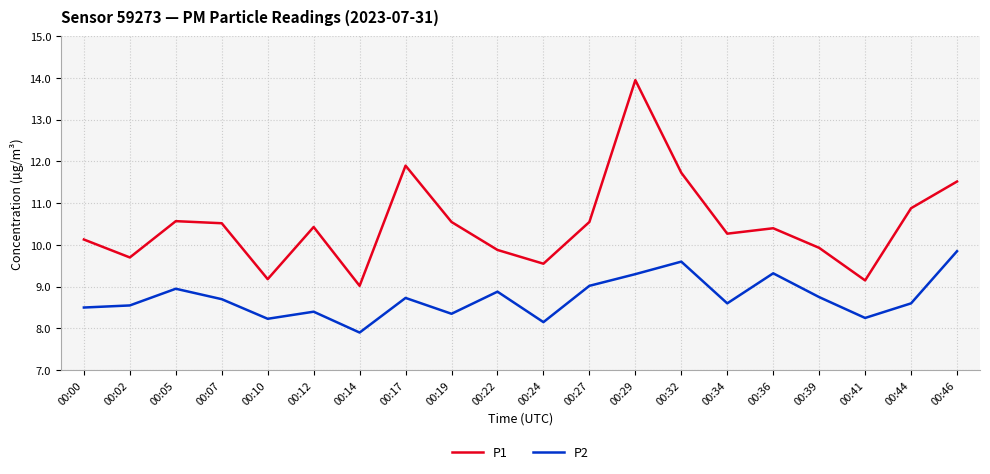

What is the difference between the maximum and minimum values in the P1 series?

4.9